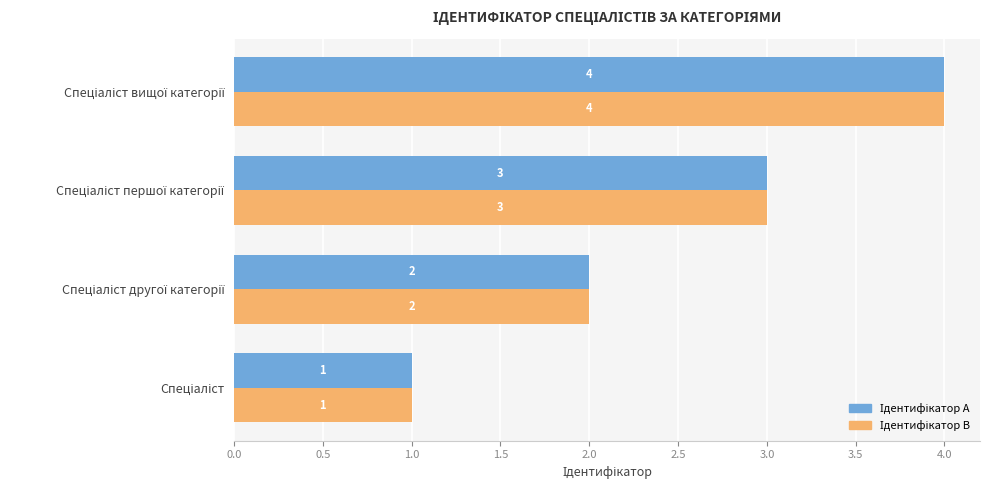

What is the greatest value displayed?

4